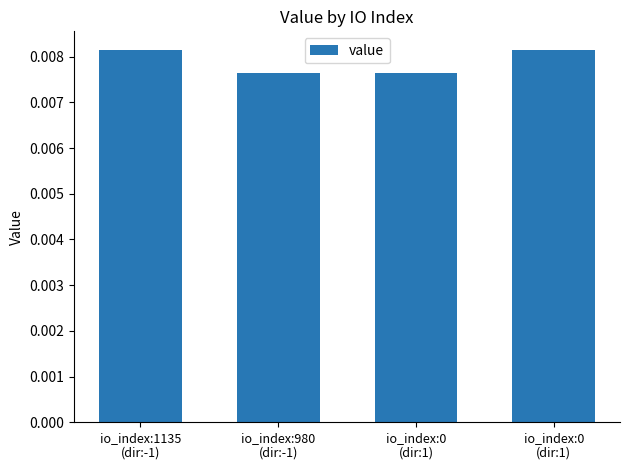

Count the number of categories in the chart.

4